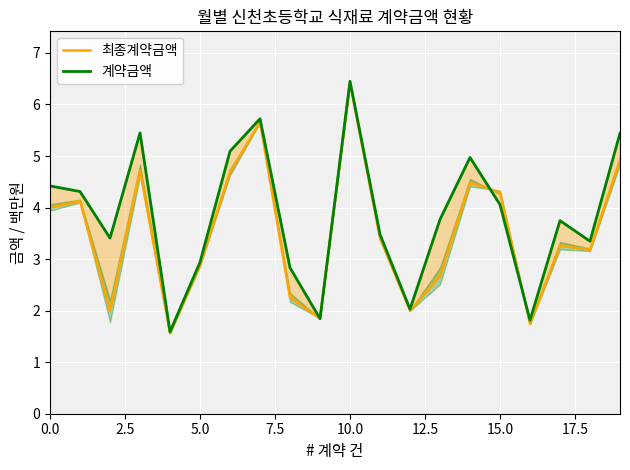

True or false: 최종계약금액 has more than 2 points higher than both neighbors.

True